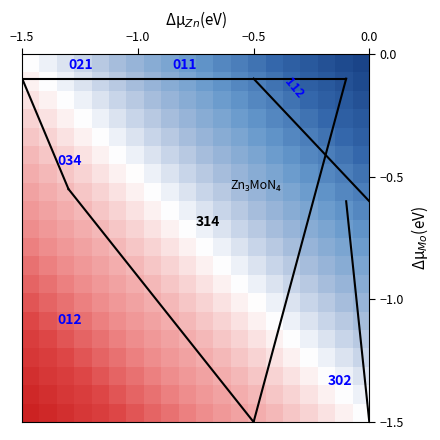

At how many categories does at least one series exceed -1?

13